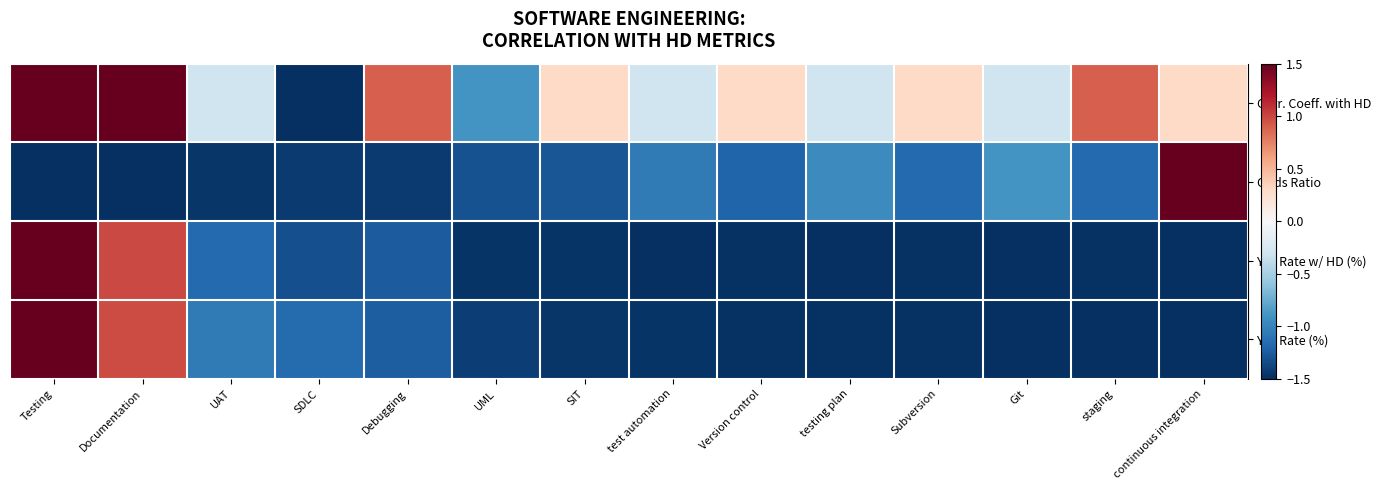

What is the minimum value shown in the chart?

-1.5